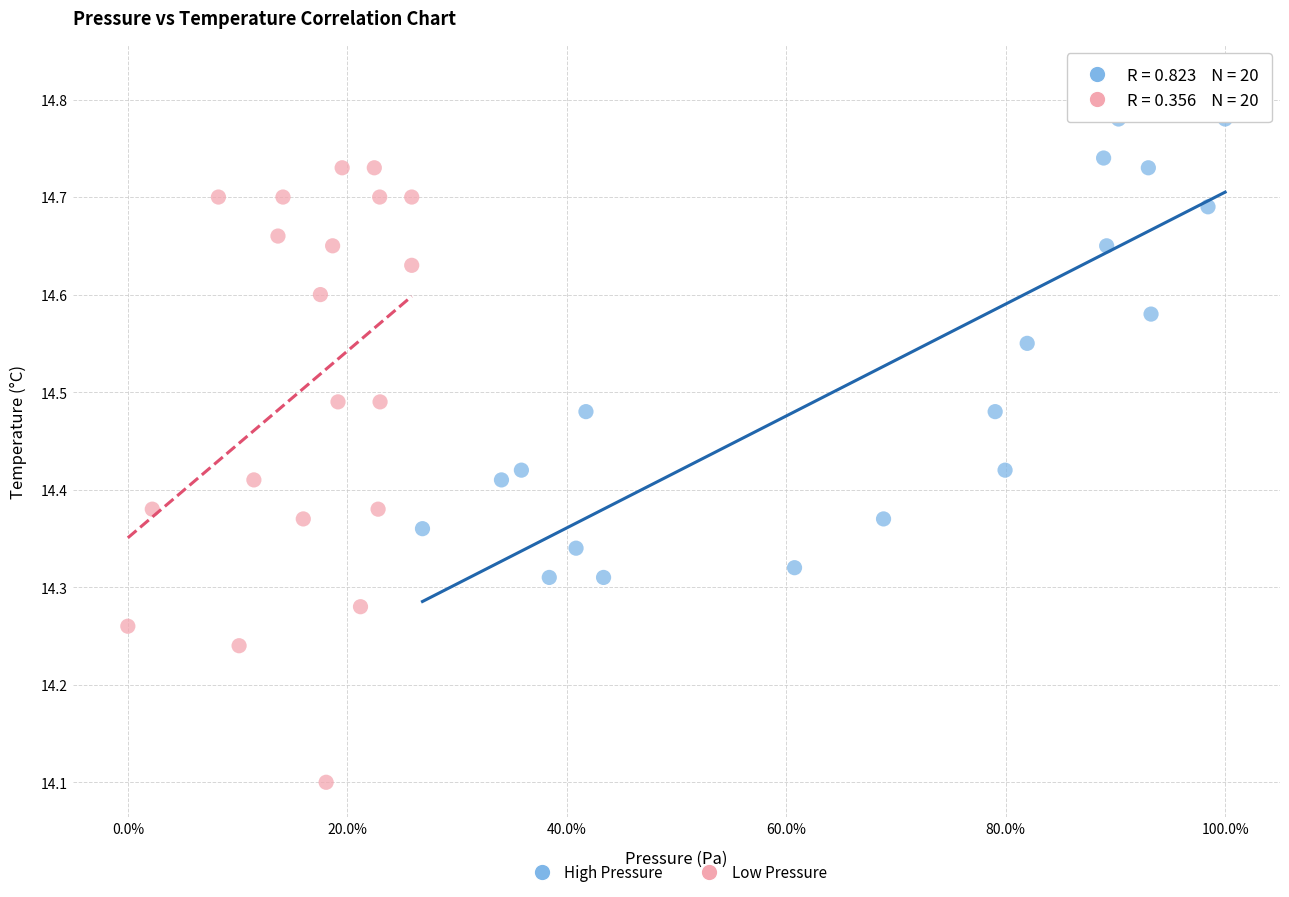

Which series has the widest spread of Y values?

Low Pressure